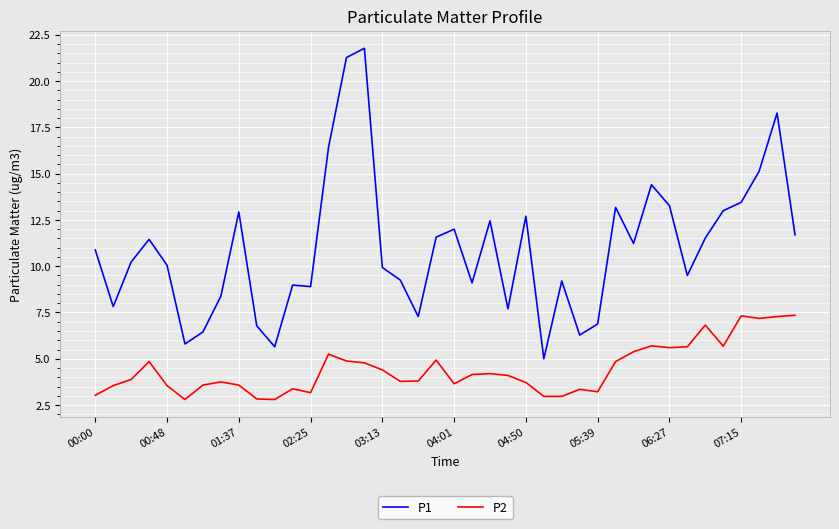

Rank the series by their maximum value, from lowest to highest.

P2, P1